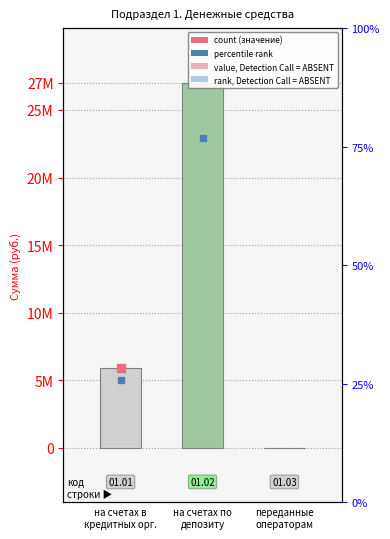

Which label corresponds to the smallest value in the chart?

переданные
операторам